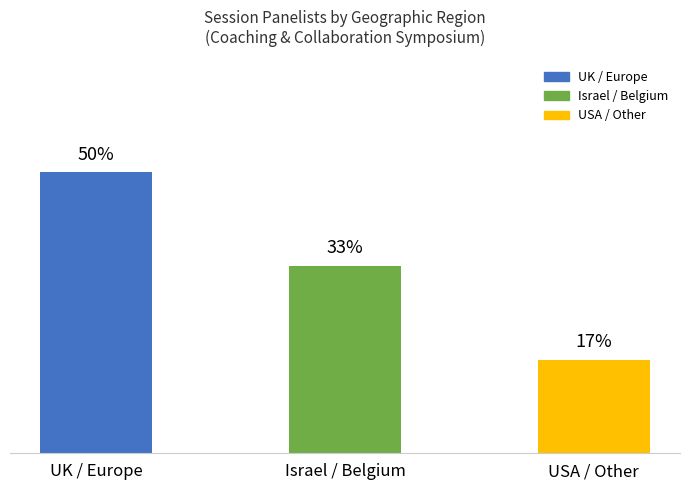

Does the chart contain any negative values?

No